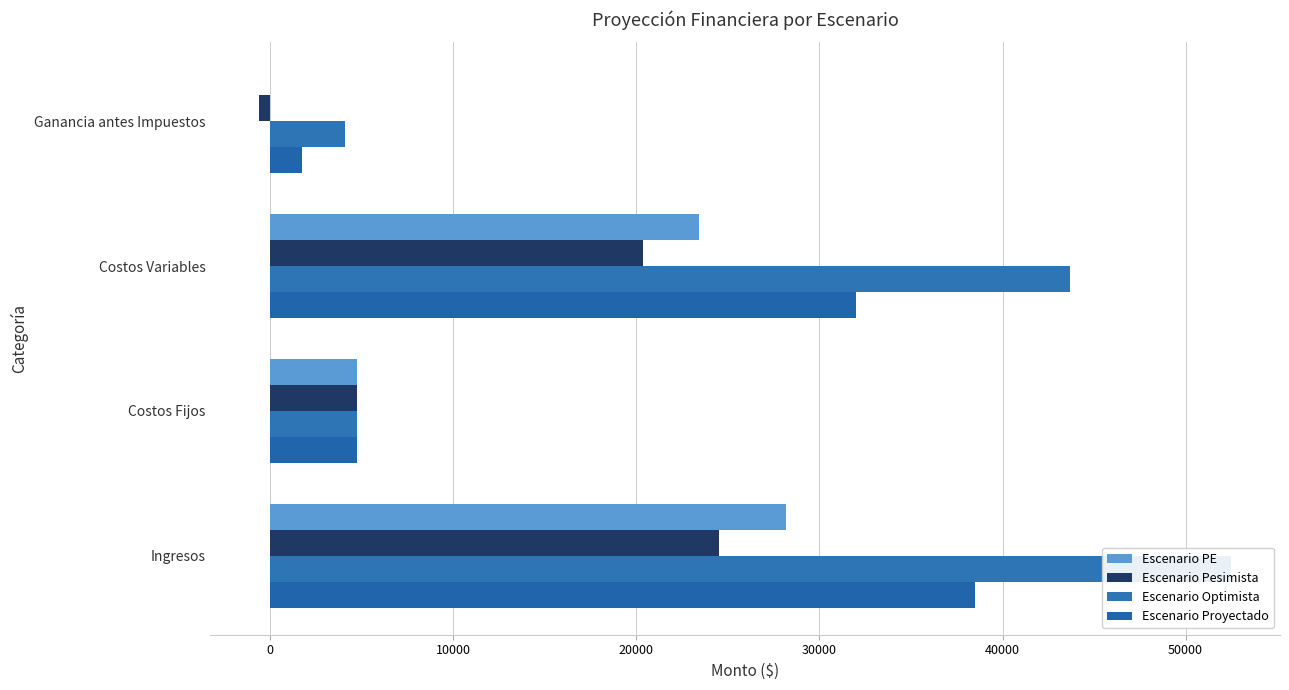

Does the chart contain any negative values?

Yes